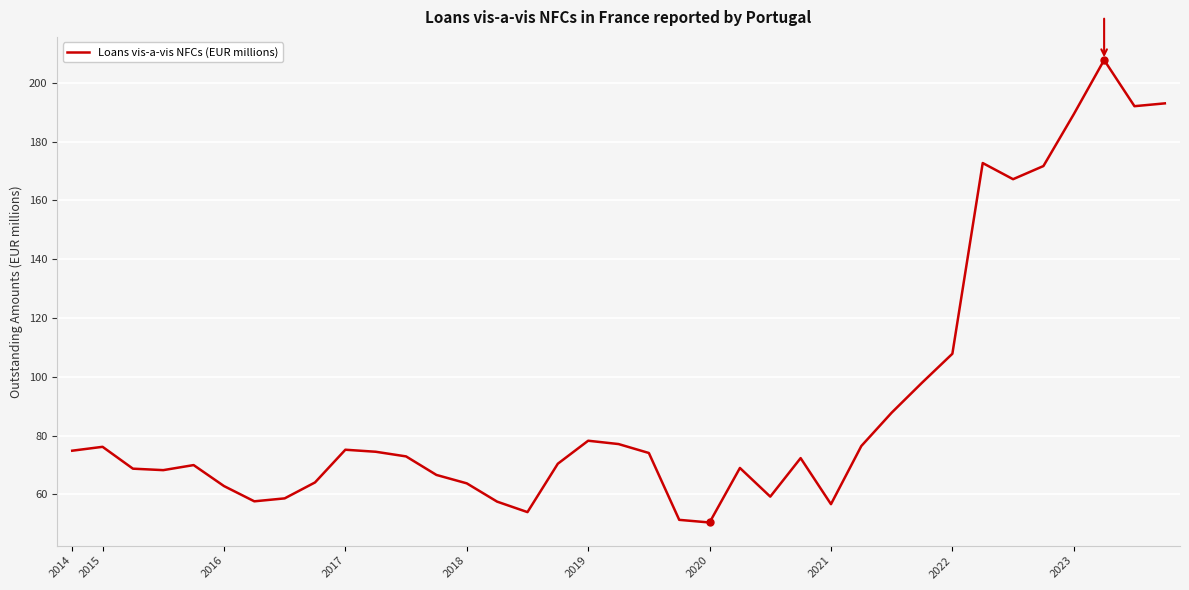

What is the difference between the maximum and minimum values?

157.2